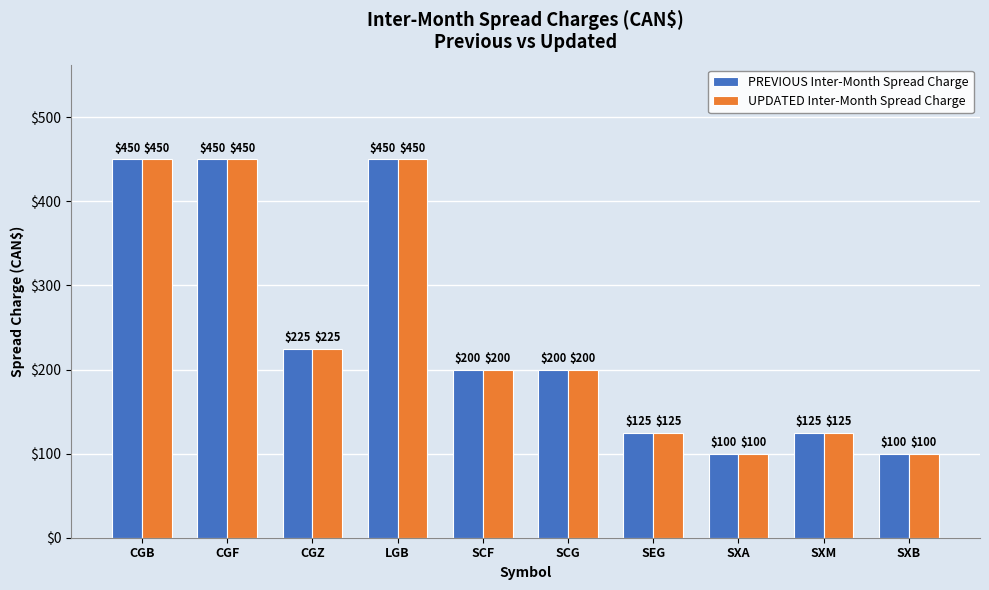

What is the minimum value shown in the chart?

100